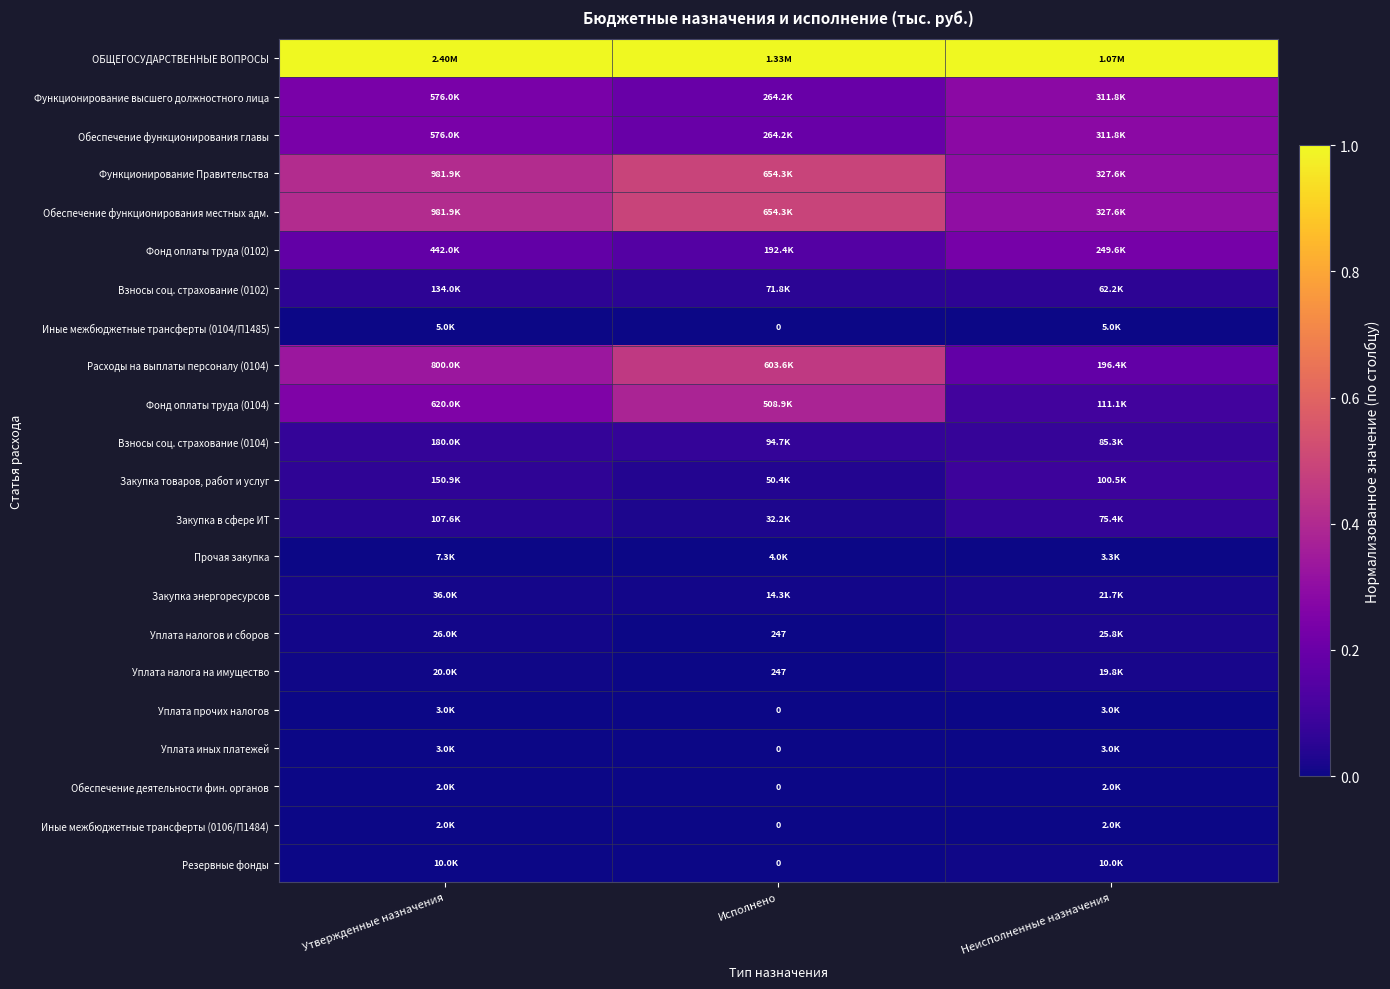

Is the value of Фонд оплаты труда (0104) at Неисполненные назначения greater than the value of Закупка энергоресурсов at Исполнено?

Yes